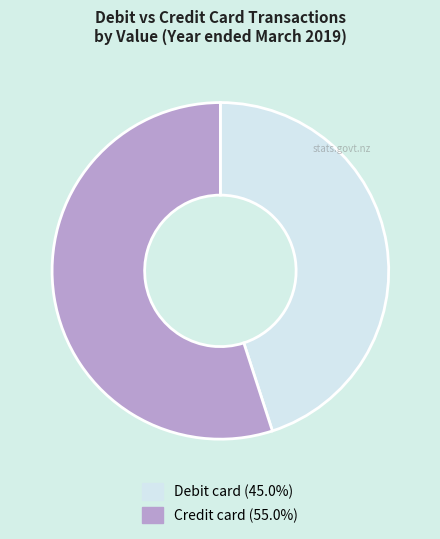

Is there any slice that represents more than half of the pie?

Yes